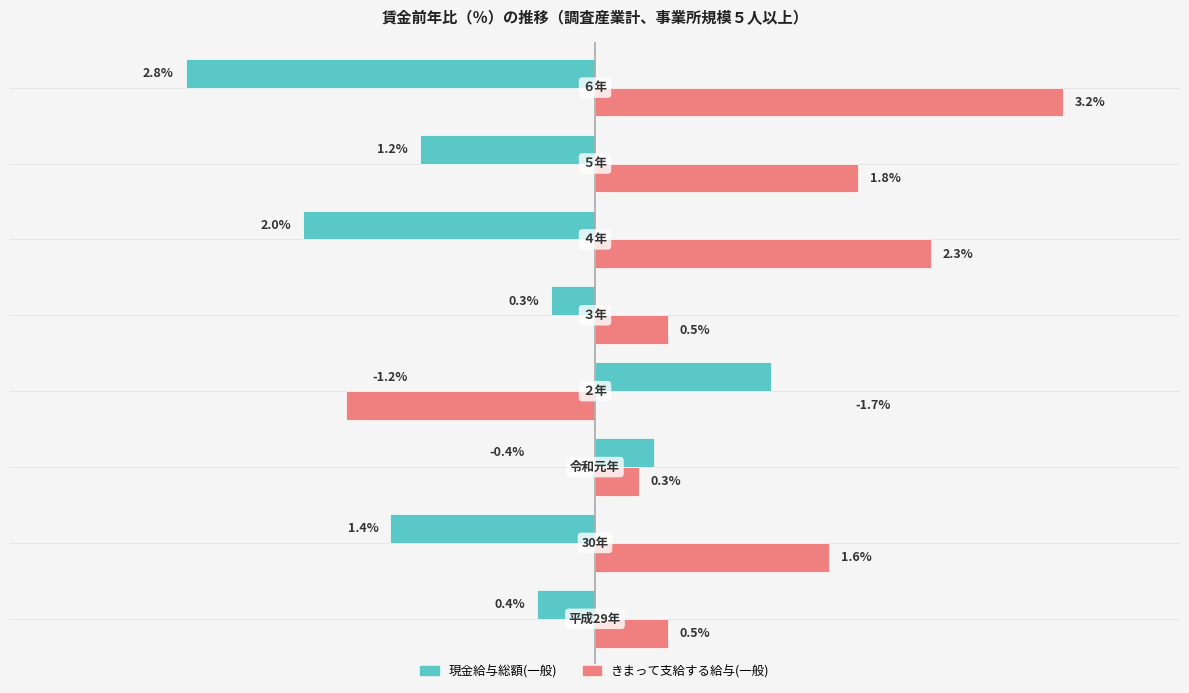

Which series has the largest range (max minus min)?

きまって支給する給与(一般)